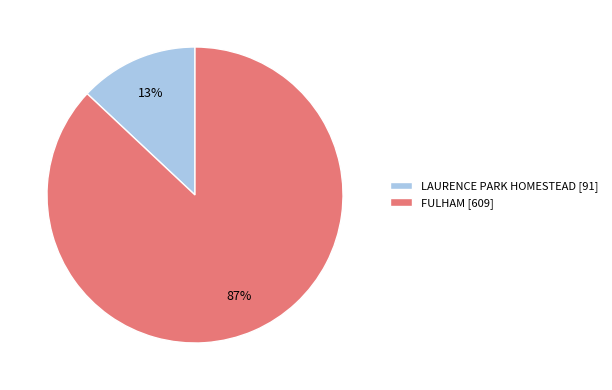

Rank the categories by value from lowest to highest.

LAURENCE PARK HOMESTEAD, FULHAM